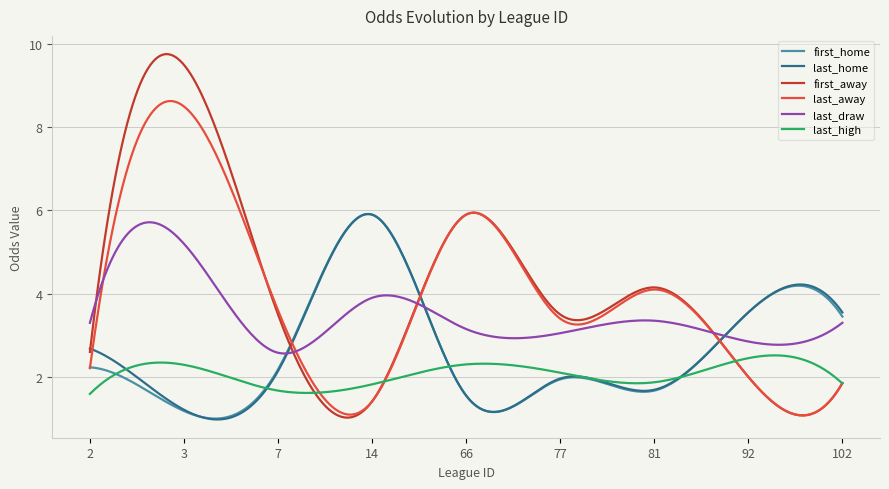

Which series has the largest range (max minus min)?

first_away